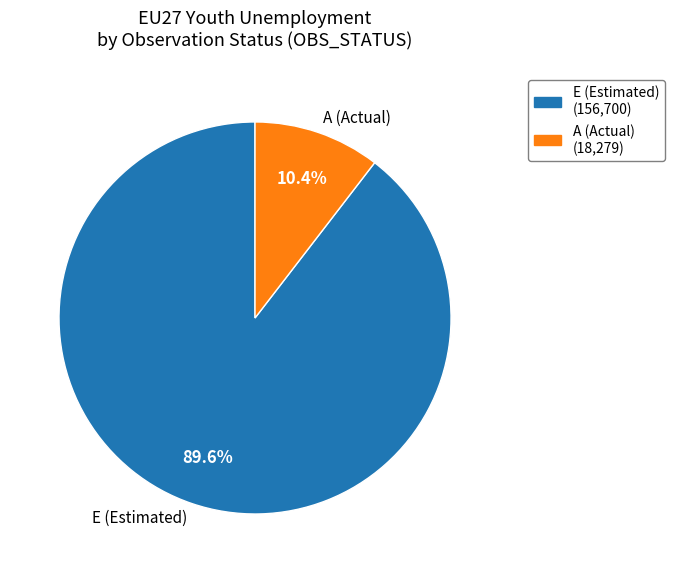

Which category has the smallest portion of the pie?

A